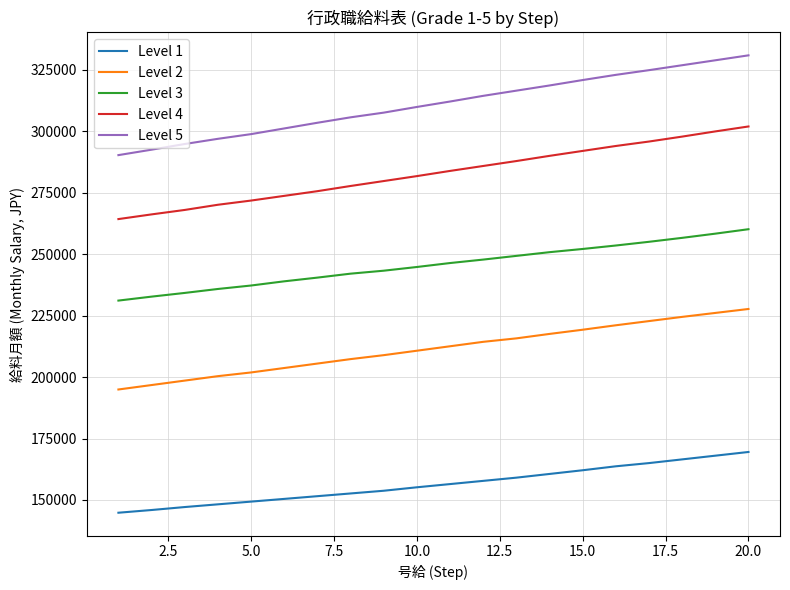

Which series has the widest spread of values?

Level 5